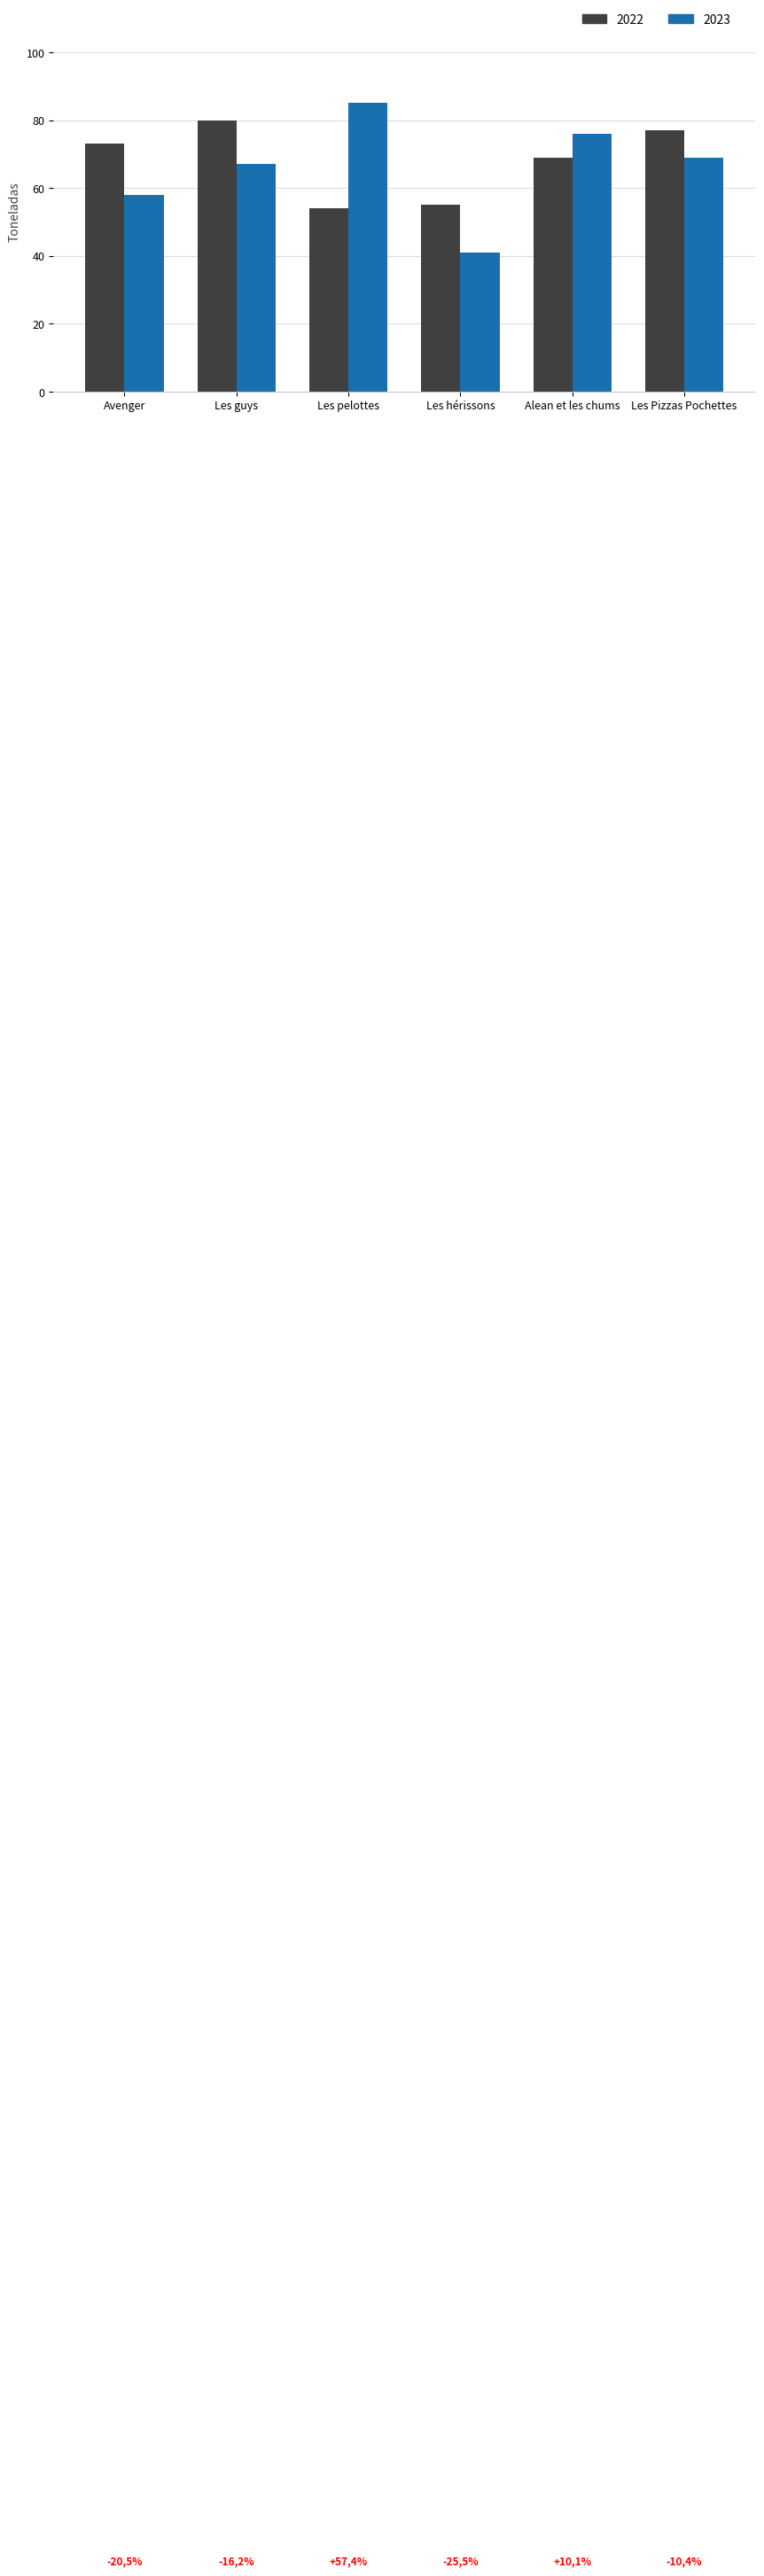

How many bars are there in each group?

2